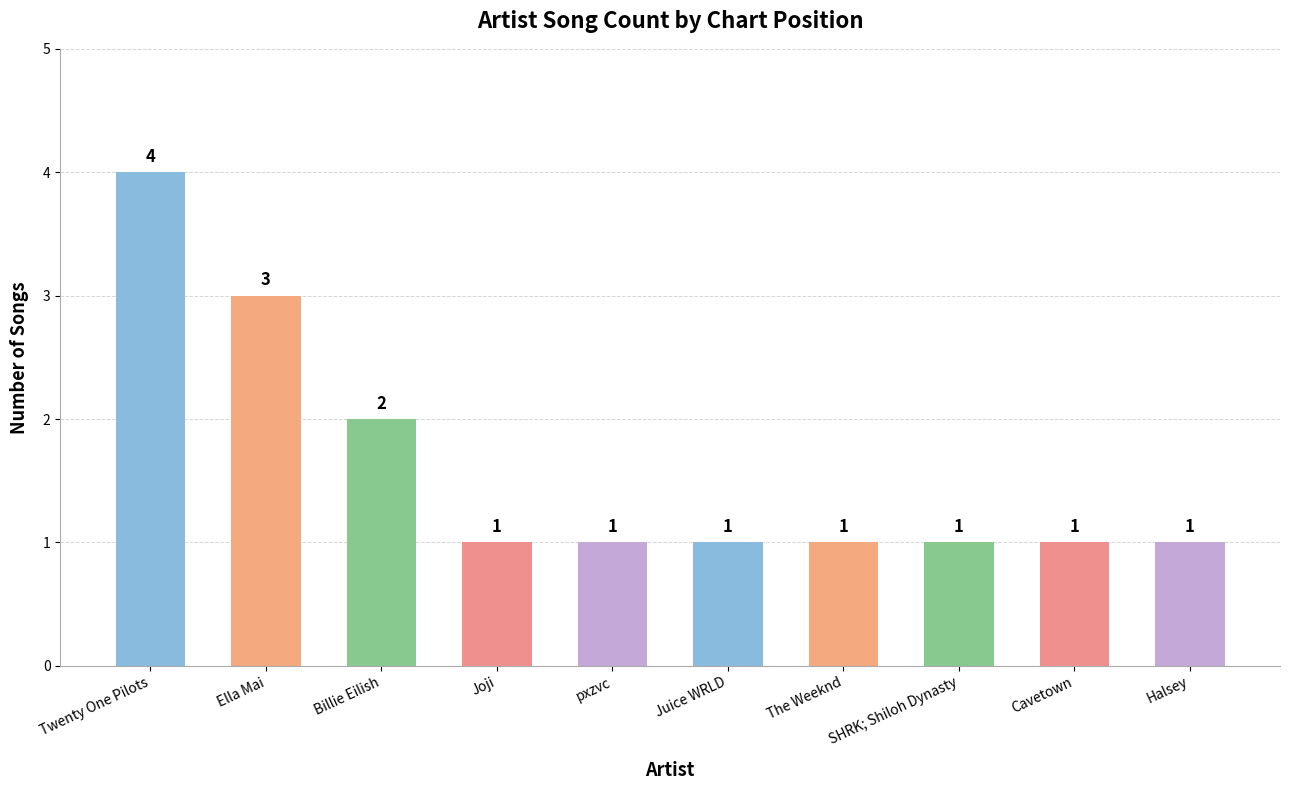

What position from the right is Halsey?

1